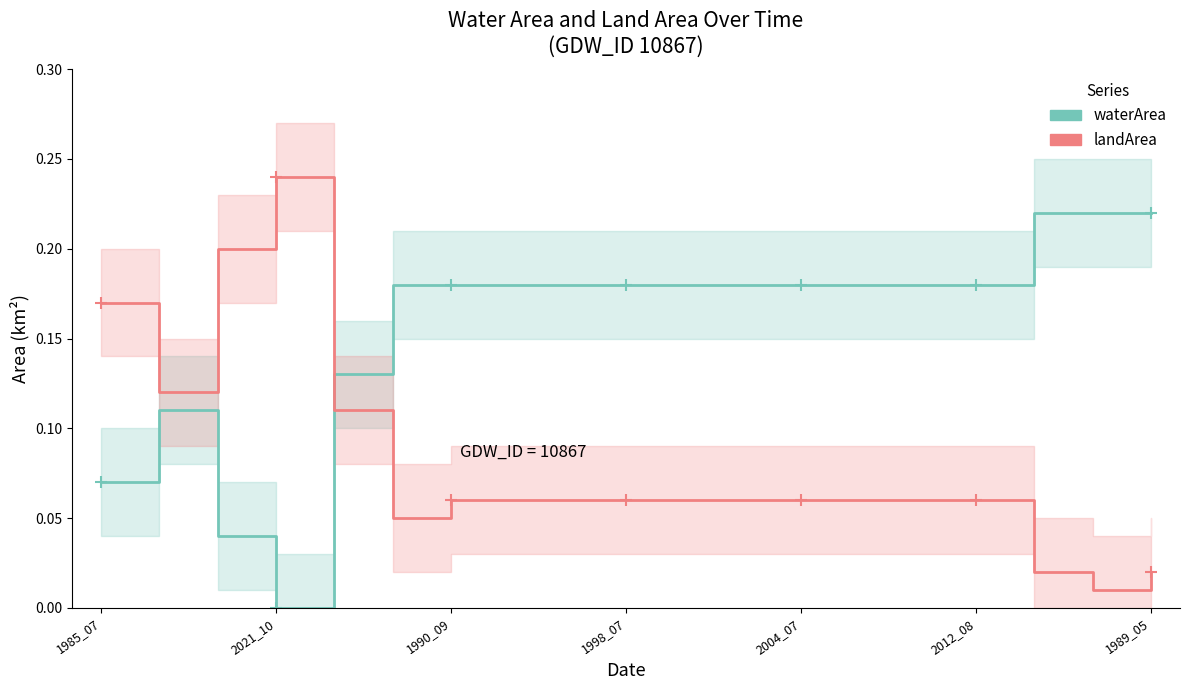

Which has a higher value, 14 or 18?

18